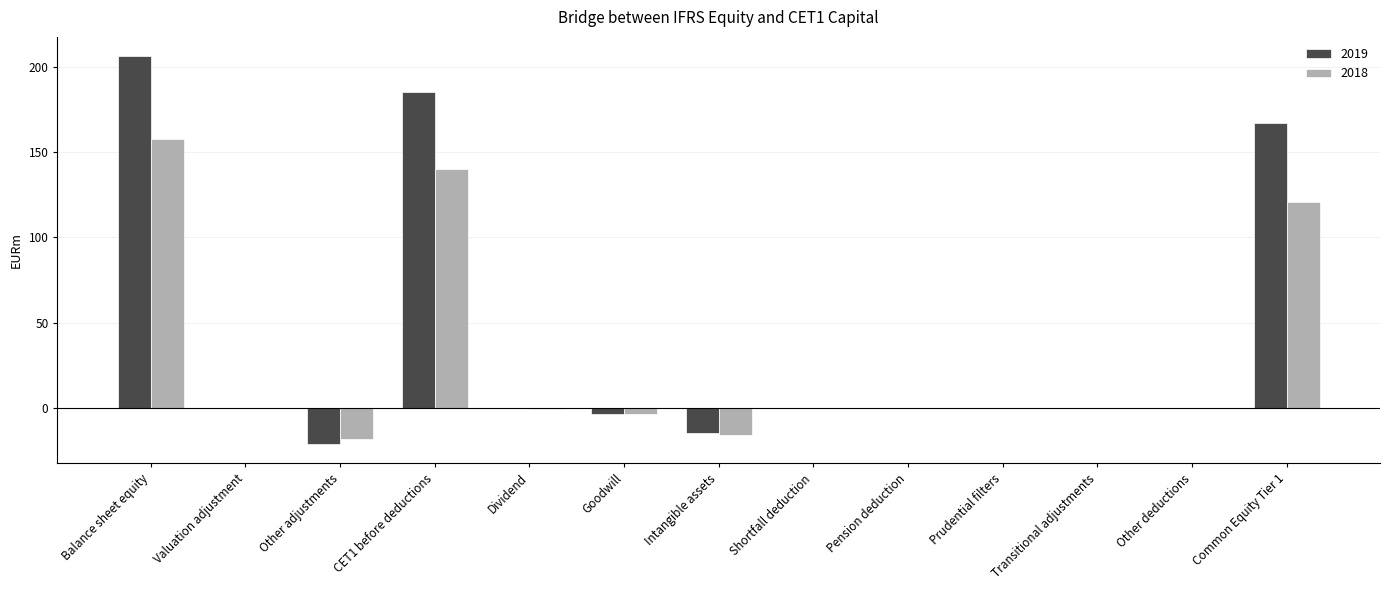

Between Other adjustments and Pension deduction, which series saw the biggest shift?

2019